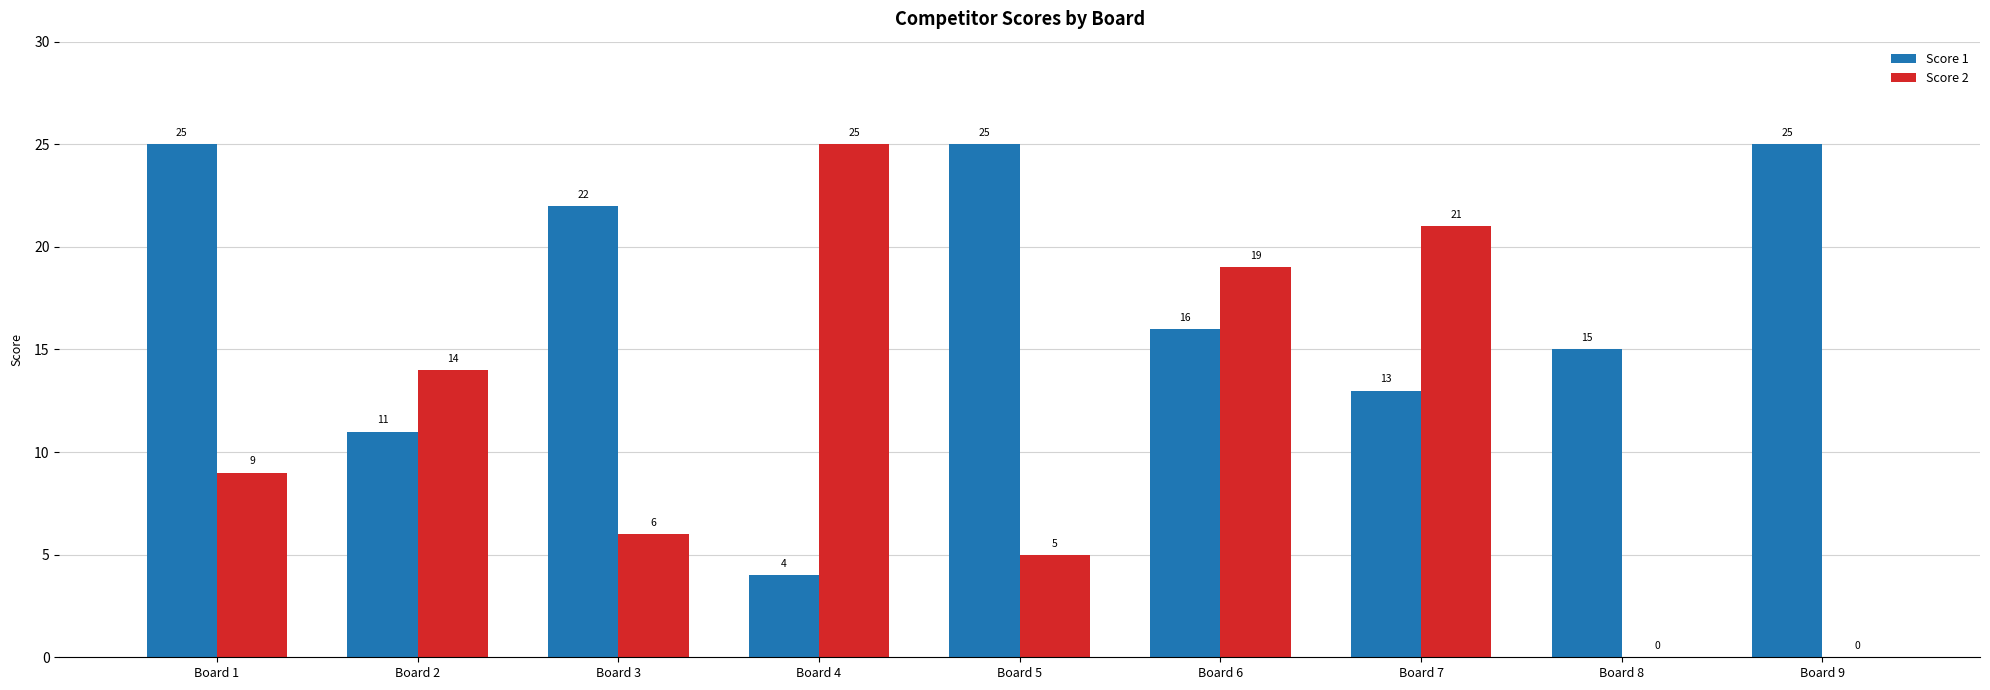

Which series changed the most between Board 1 and Board 4?

Score 1